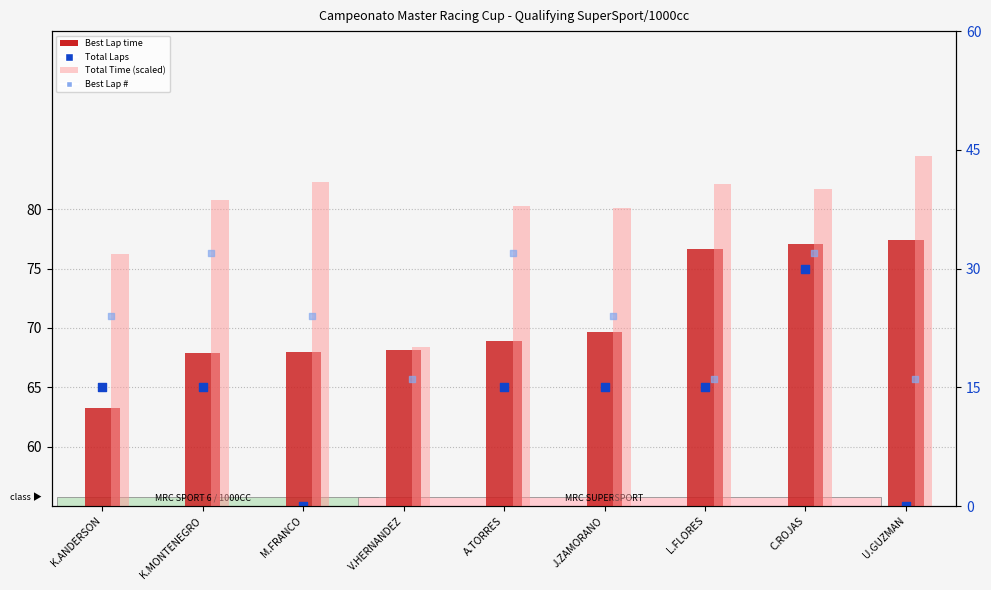

What are all the series names shown in the legend?

Best Lap time, Total Laps, Total Time (scaled), Best Lap #